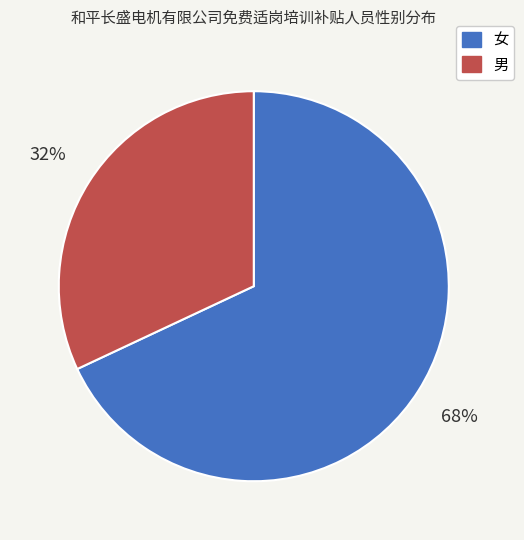

Is it true that 男 is 32% of the pie?

True